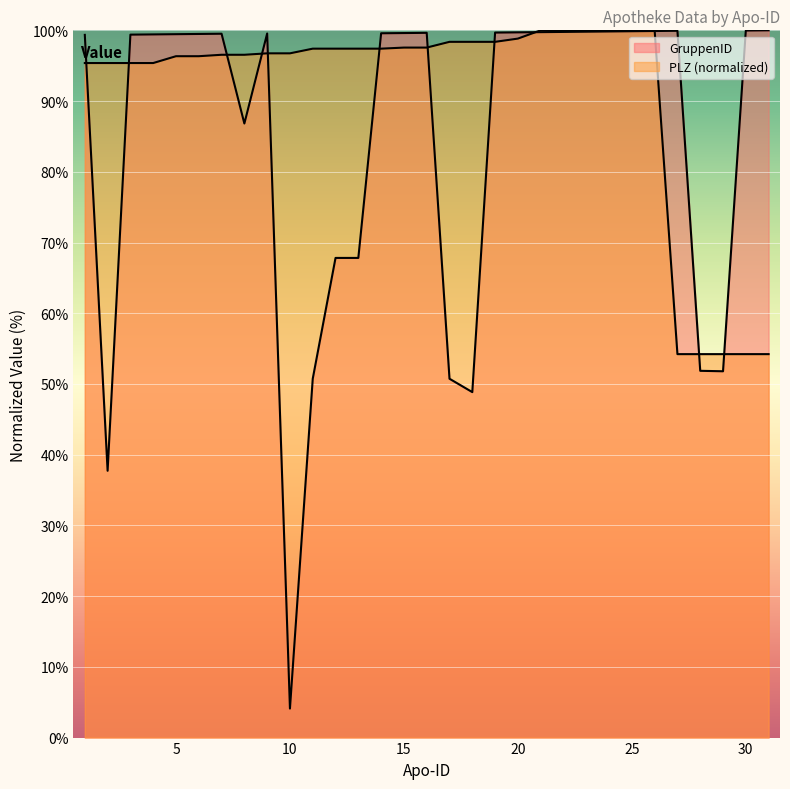

At 21, list the series in order from largest to smallest.

PLZ, GruppenID